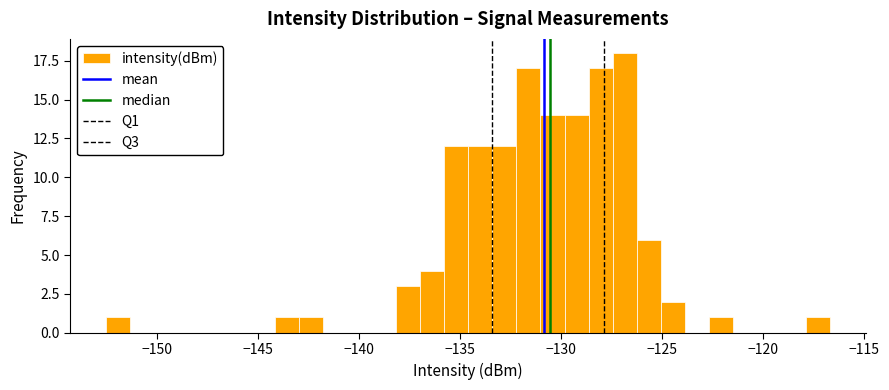

Read against the x-axis, roughly where is the centre of the tallest bar?

-127.0